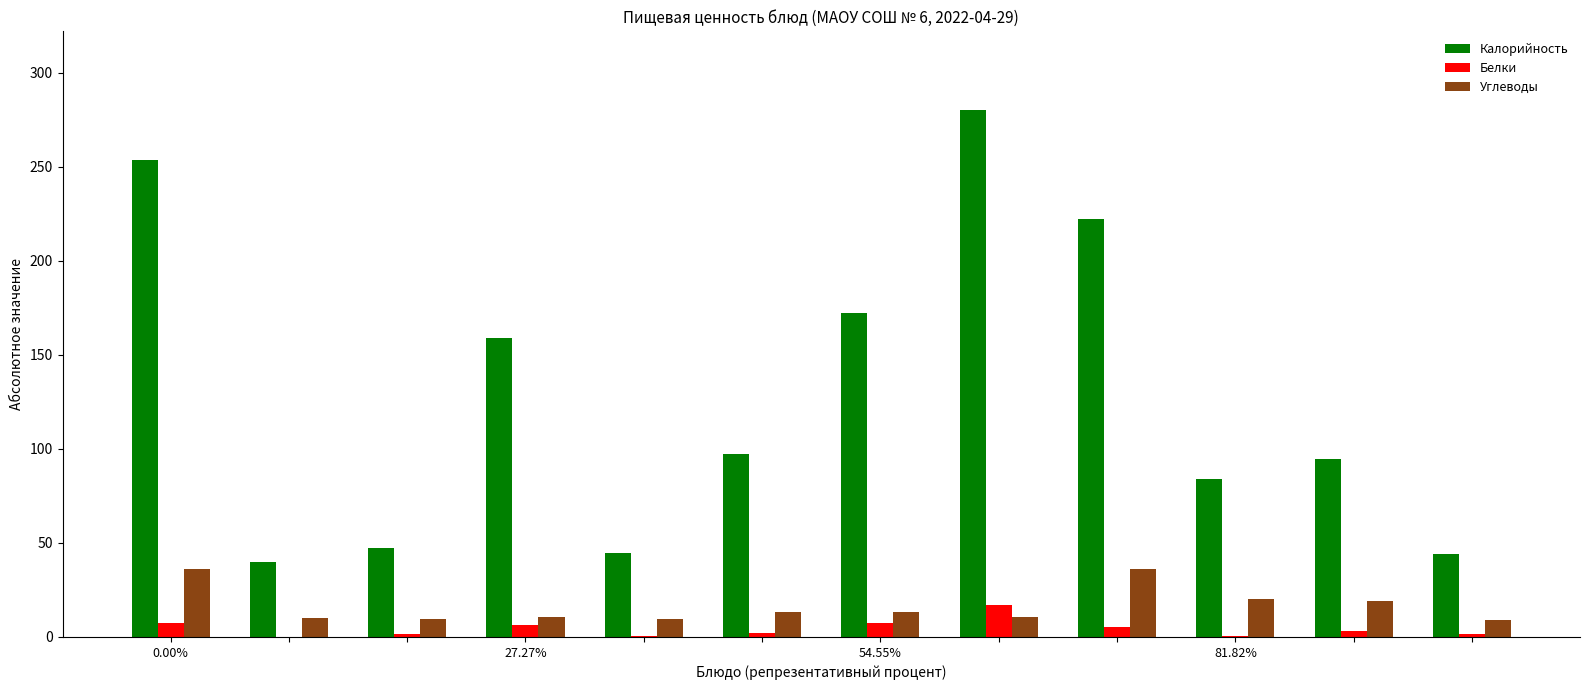

Which series has the largest total across all categories?

Калорийность